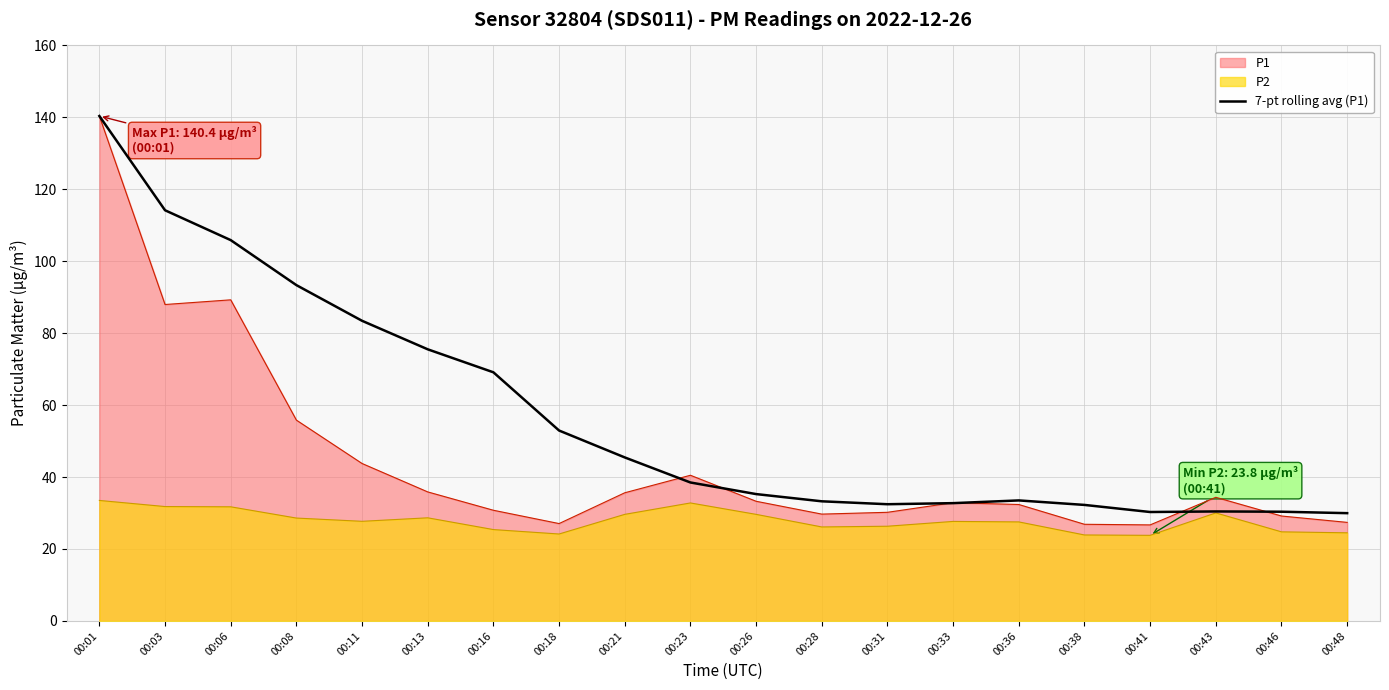

At 00:11, list the series in order from smallest to largest.

P2, P1, 7-pt rolling avg (P1)